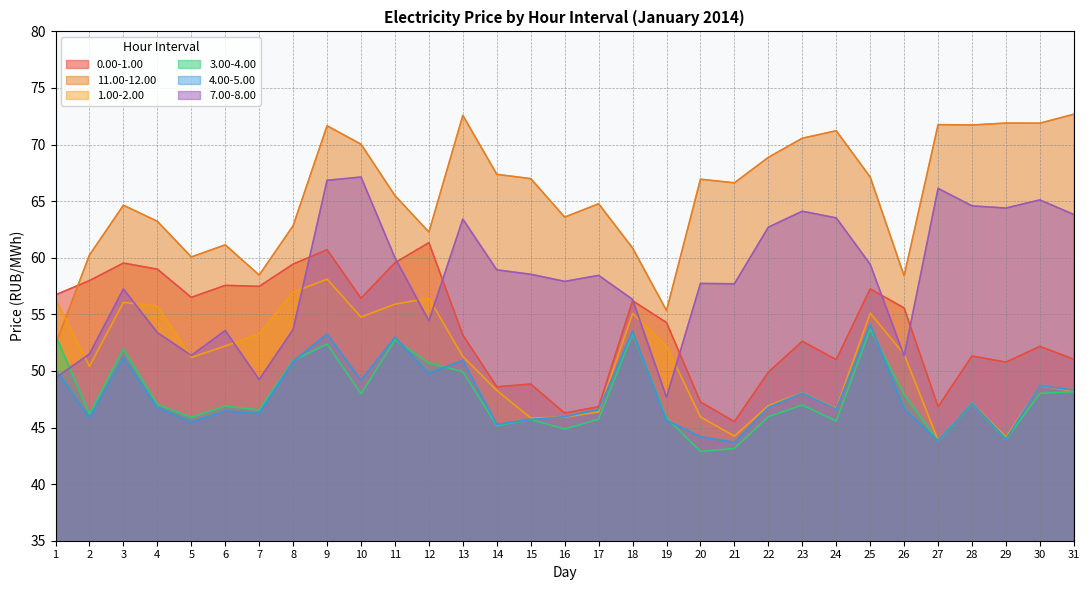

List the series in order of their peak value, lowest first.

3.00-4.00, 4.00-5.00, 1.00-2.00, 0.00-1.00, 7.00-8.00, 11.00-12.00